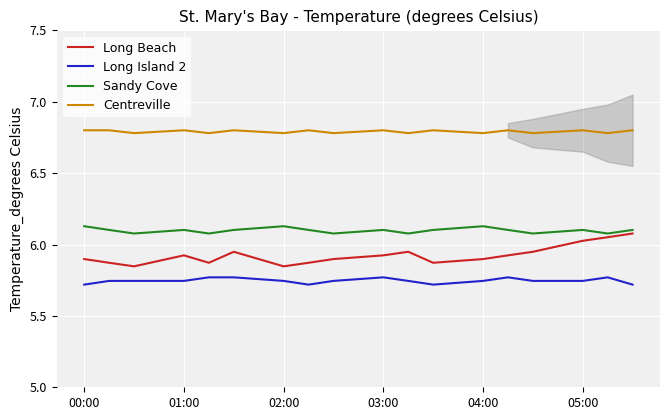

How many distinct data groups are displayed?

4